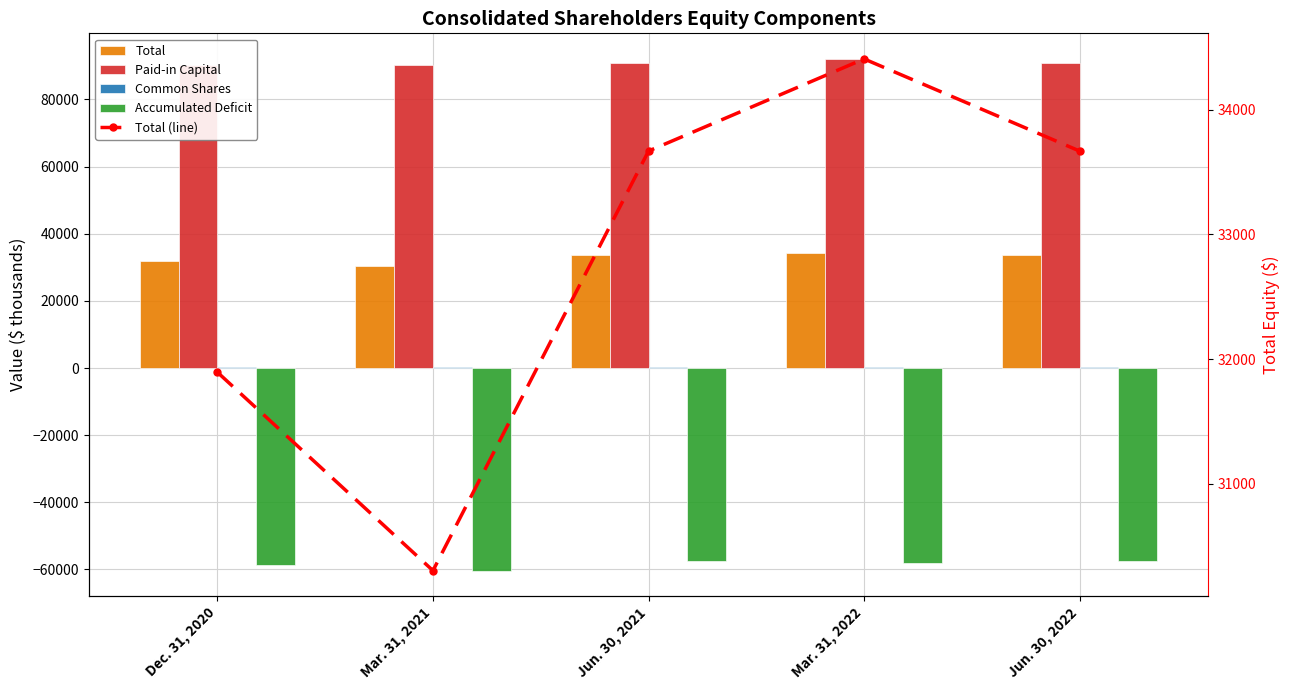

At which label is Accumulated Deficit closest to -58918?

Dec. 31, 2020